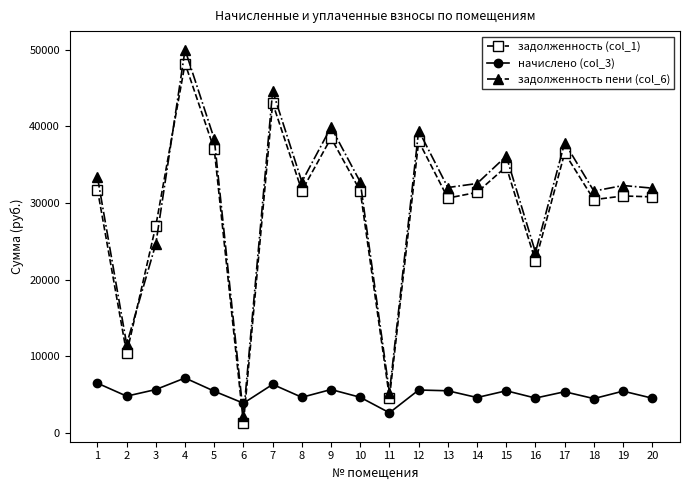

Which series has the largest range (max minus min)?

задолженность пени (col_6)